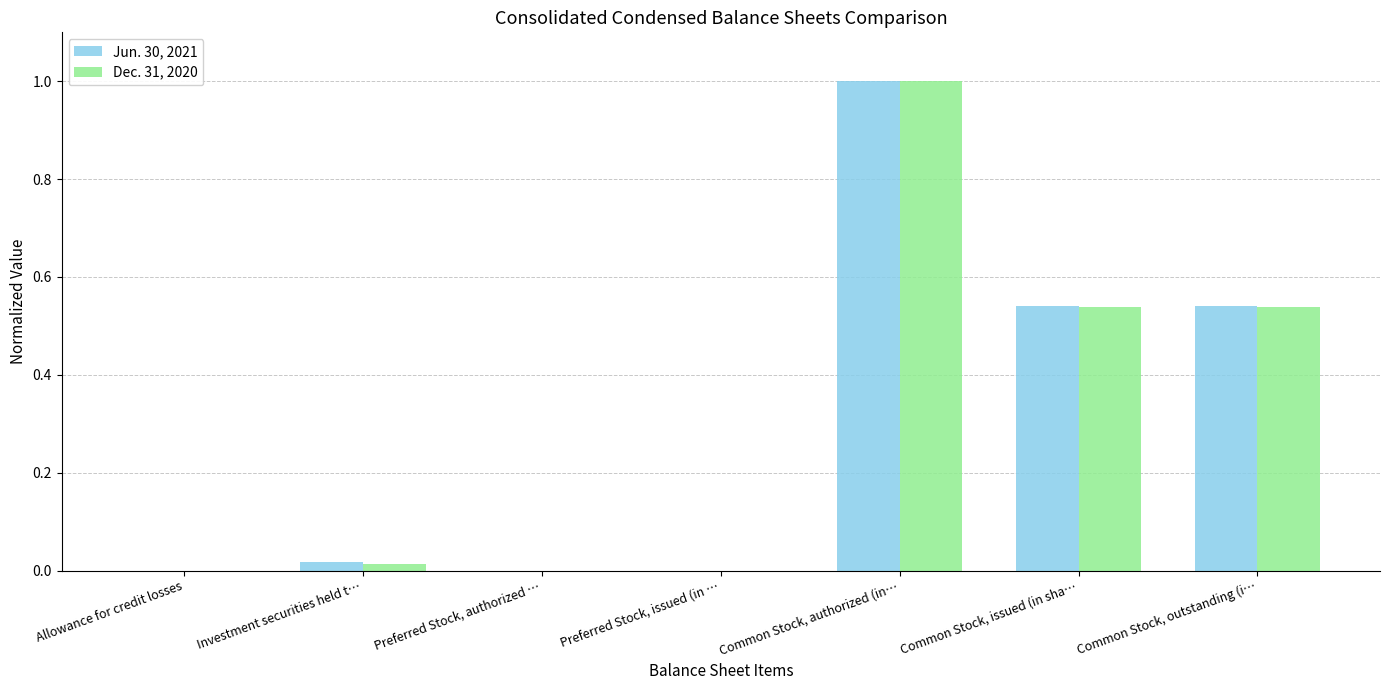

What is the highest value of the Jun. 30, 2021 series?

1.0